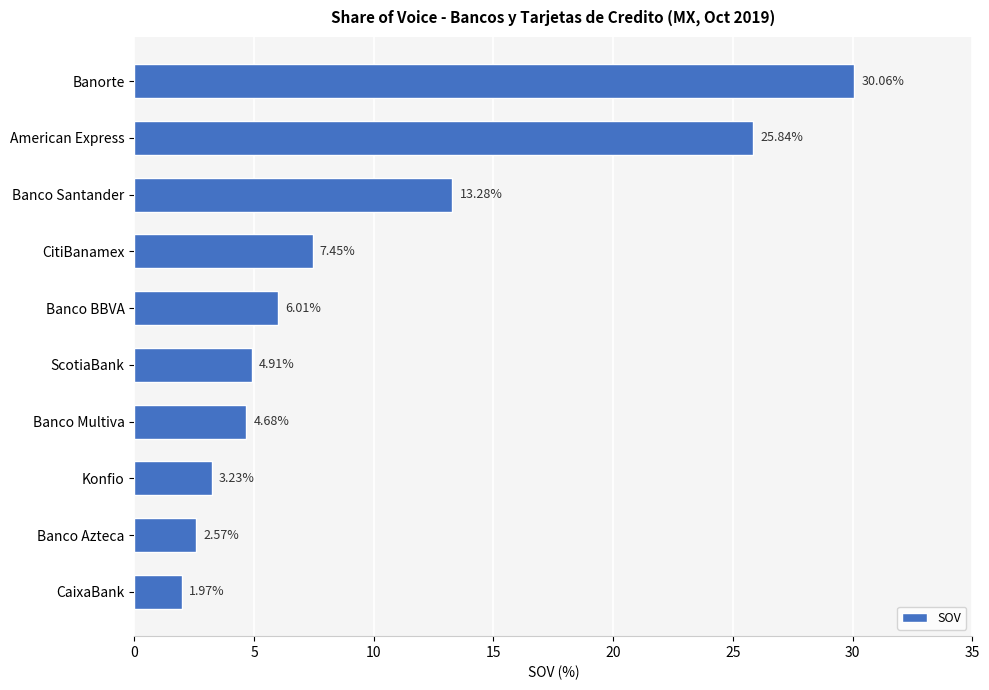

What is the difference between the maximum and minimum values?

28.1